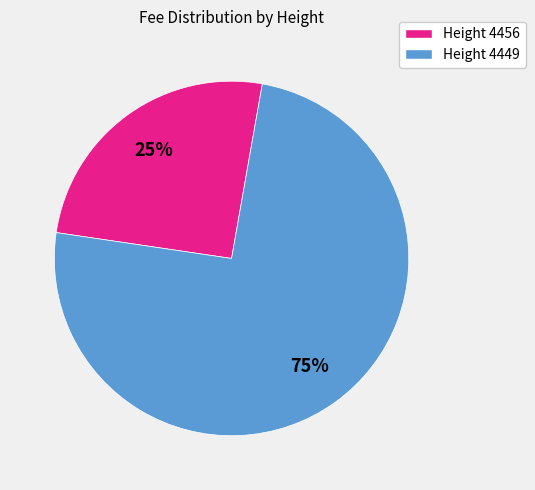

To the nearest percent, what portion does Height 4449 represent?

75%